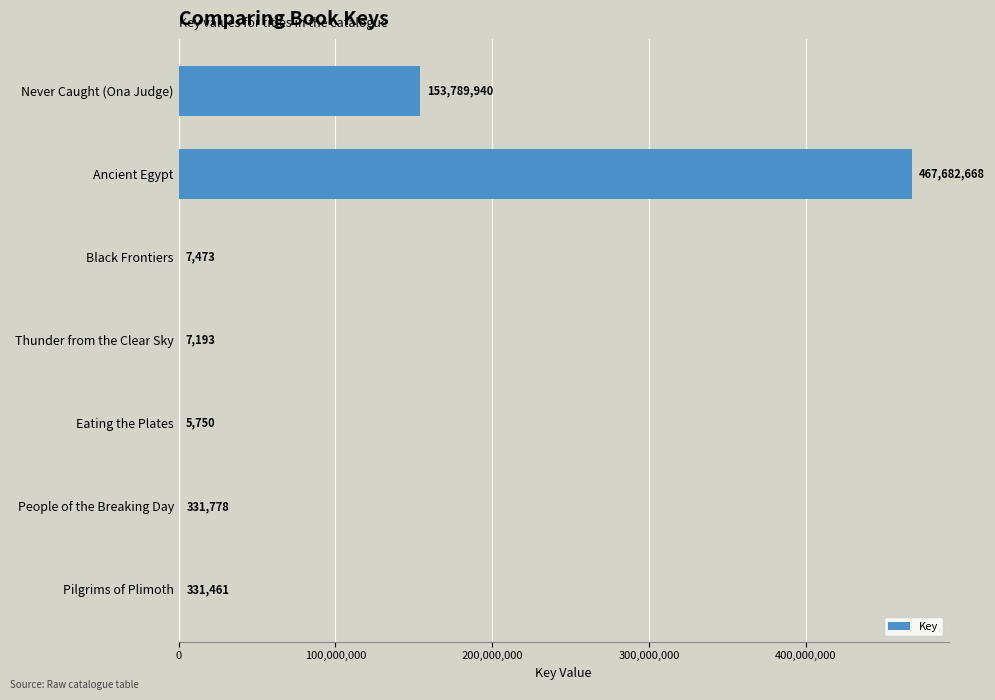

What is the change in value from Ancient Egypt to People of the Breaking Day?

-467350890